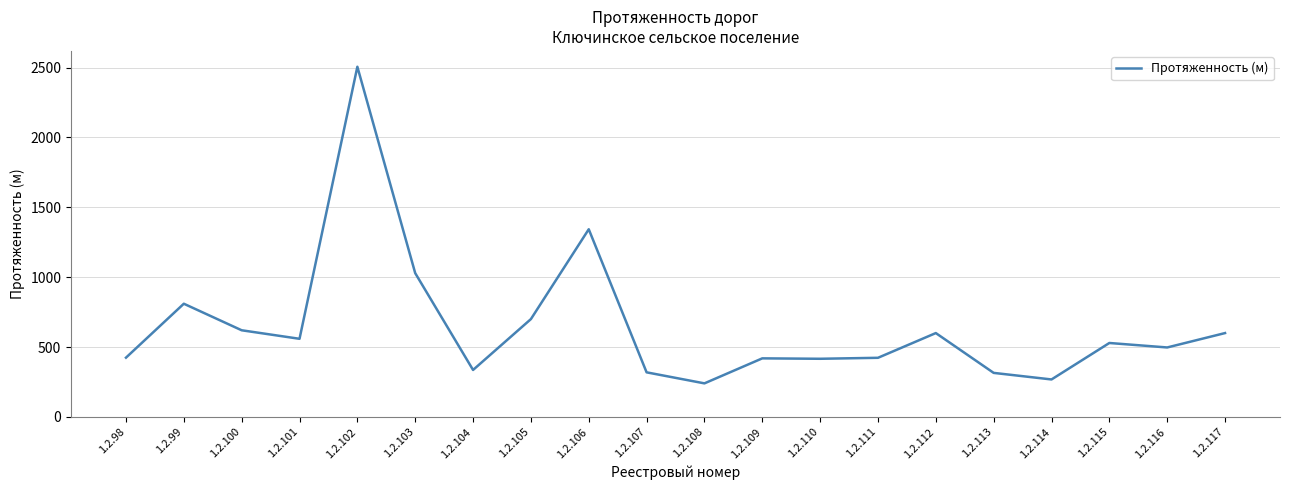

What is the ratio of the value at 1.2.113 to the value at 1.2.105?

0.5